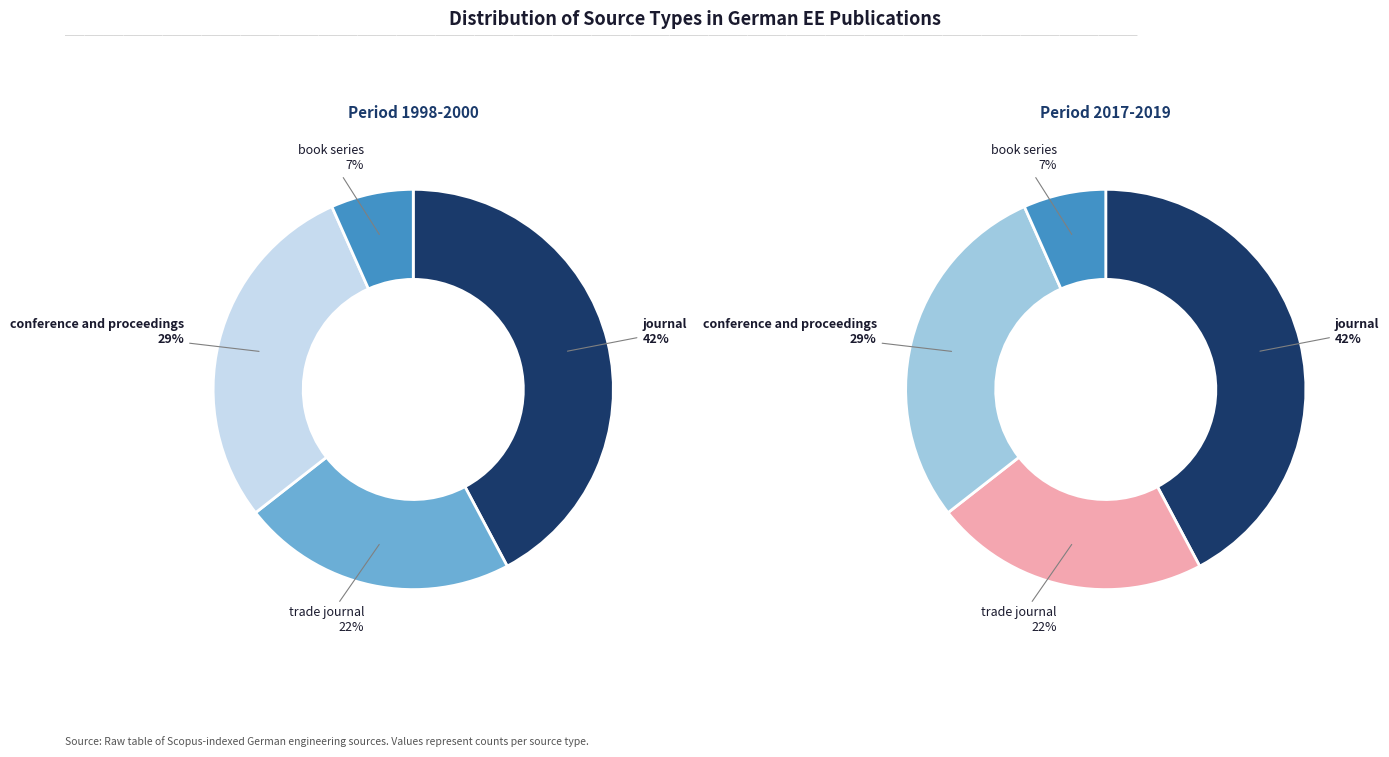

Does any single category account for the majority?

No